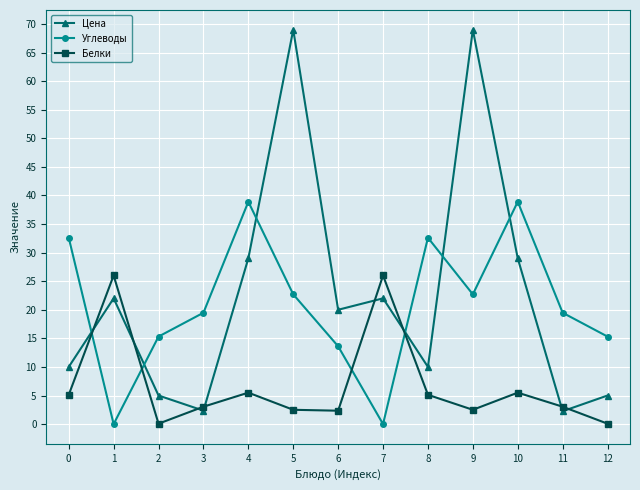

Which series has the largest total across all categories?

Цена